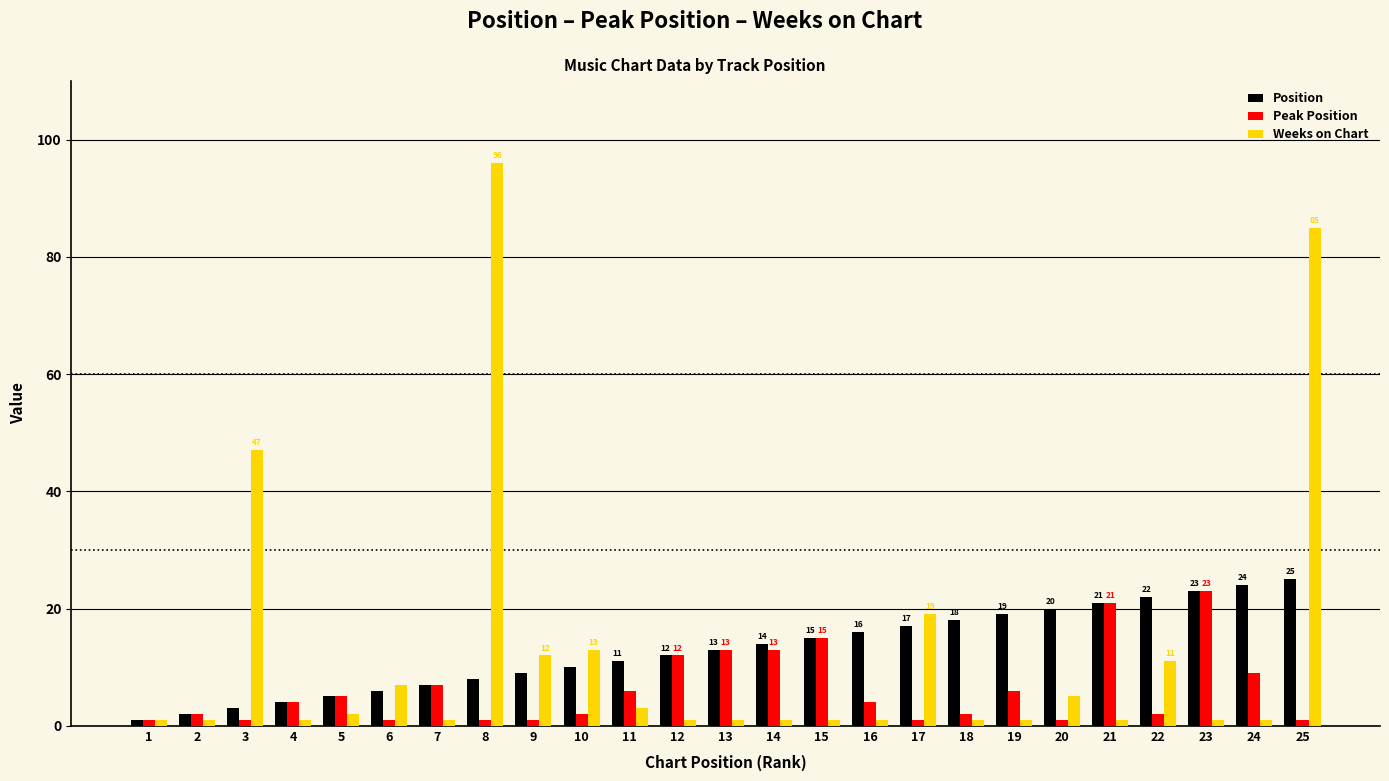

How many series are shown in this chart?

3